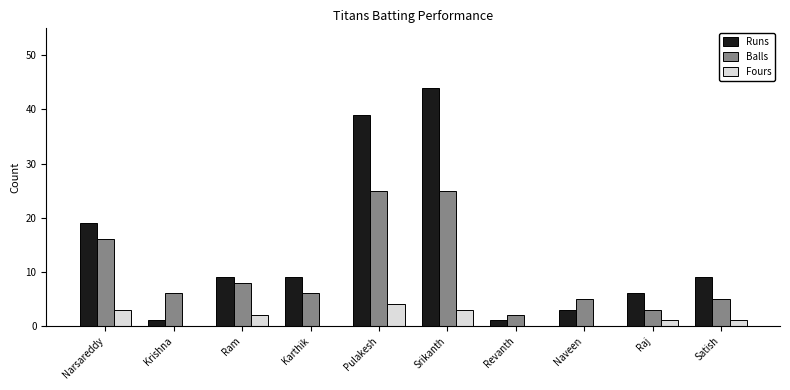

What is the total value across all series at Pulakesh?

68